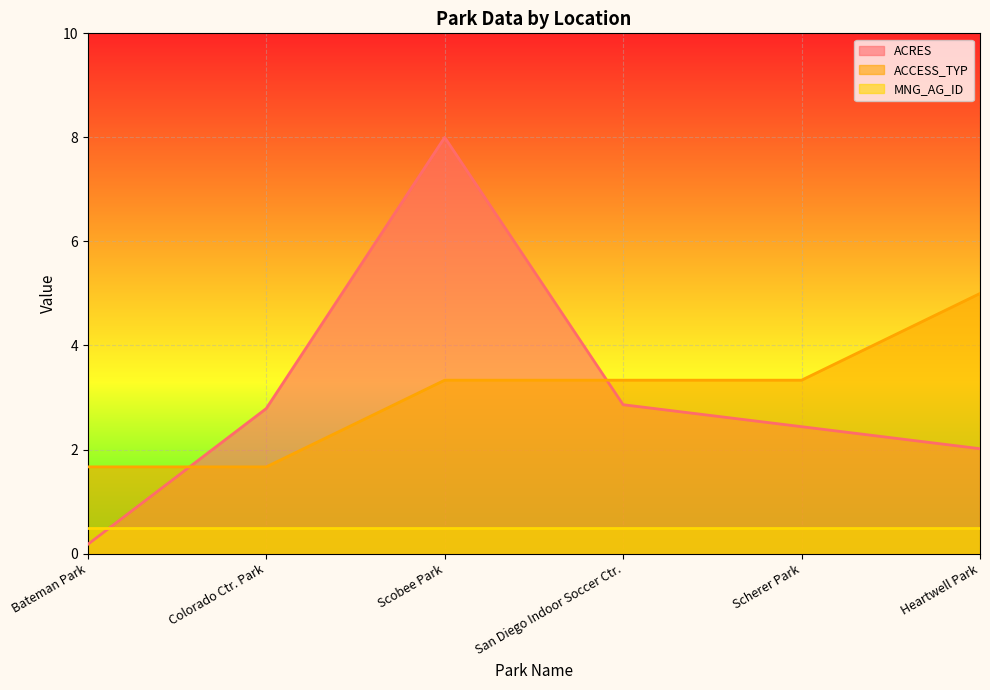

Does the chart display data point markers on the line(s)?

No